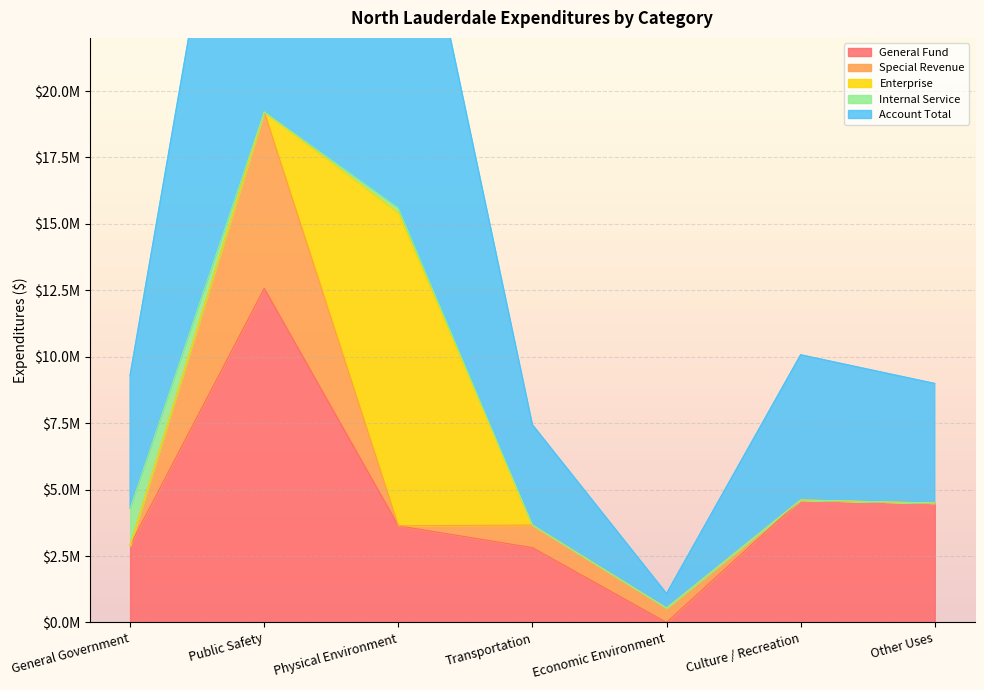

What is the label of the 2nd point from the left?

Public Safety